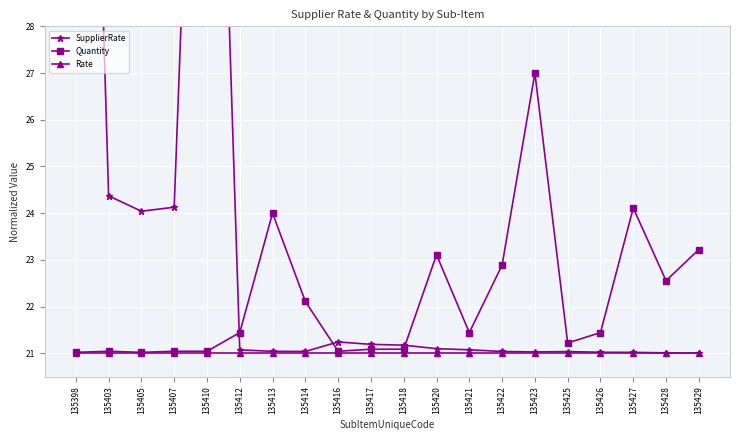

What is the smallest value displayed?

21.0